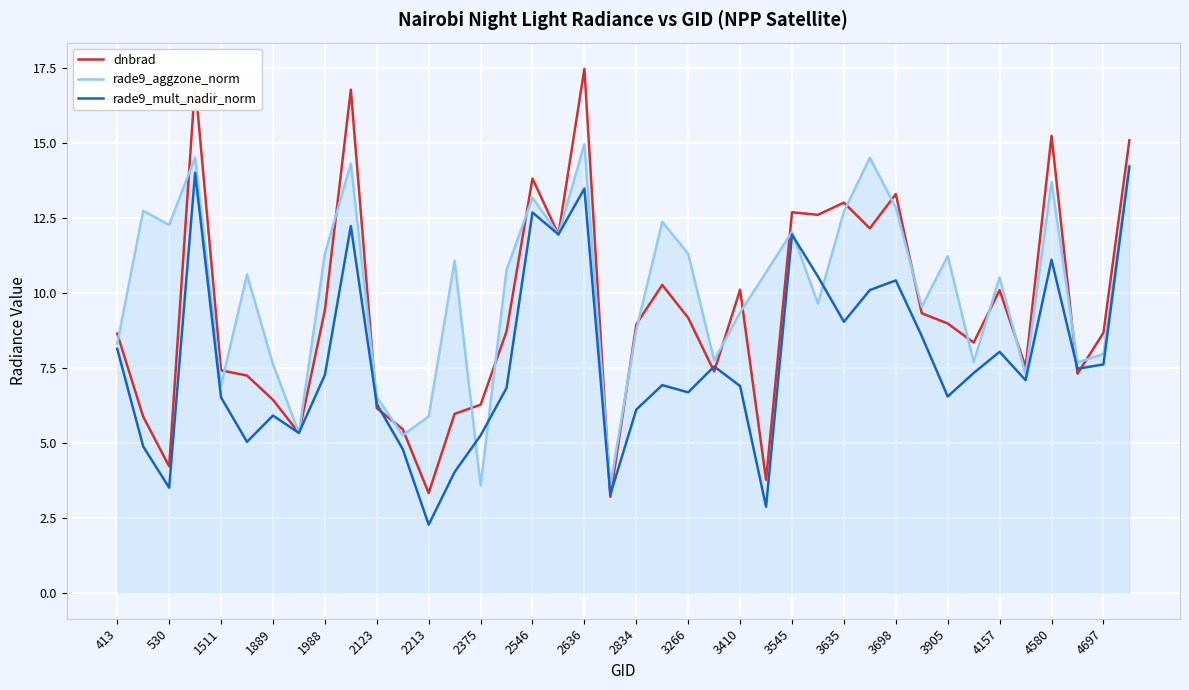

Which series has the widest spread of values?

dnbrad